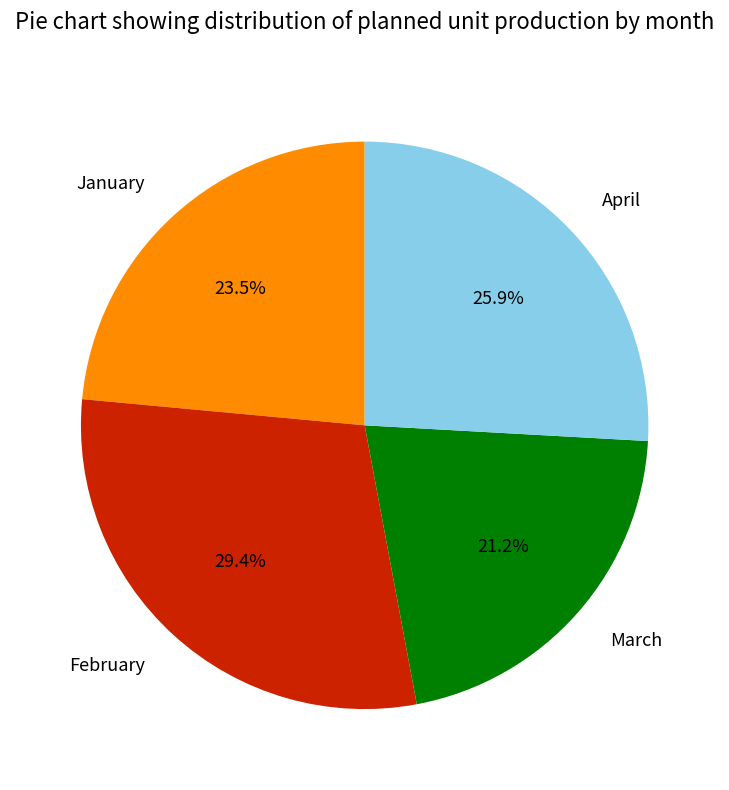

To the nearest percent, what is the average slice percentage?

25%